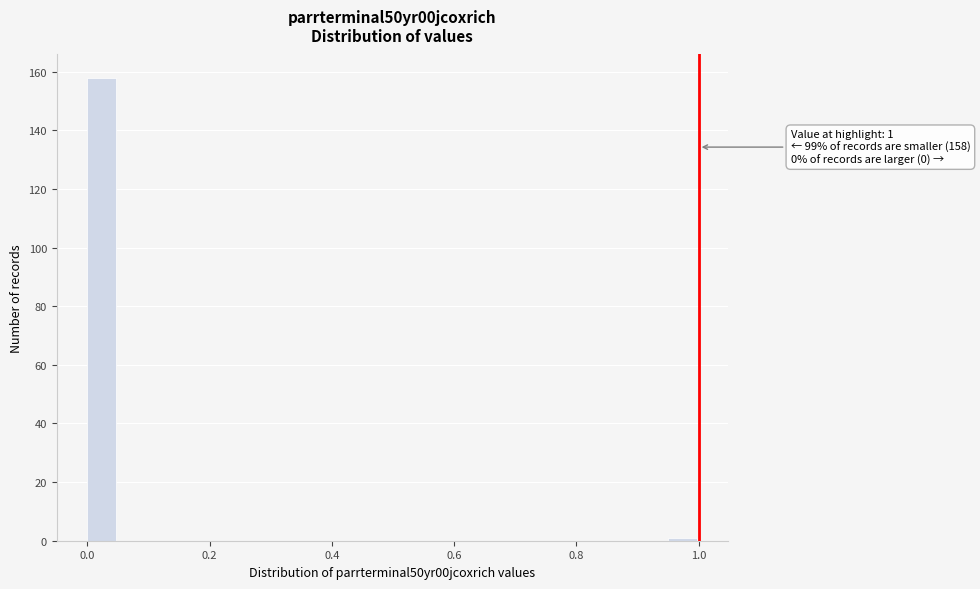

Around what value on the x-axis is the tallest bar? Give the approximate position of its centre, as read against the axis.

0.02